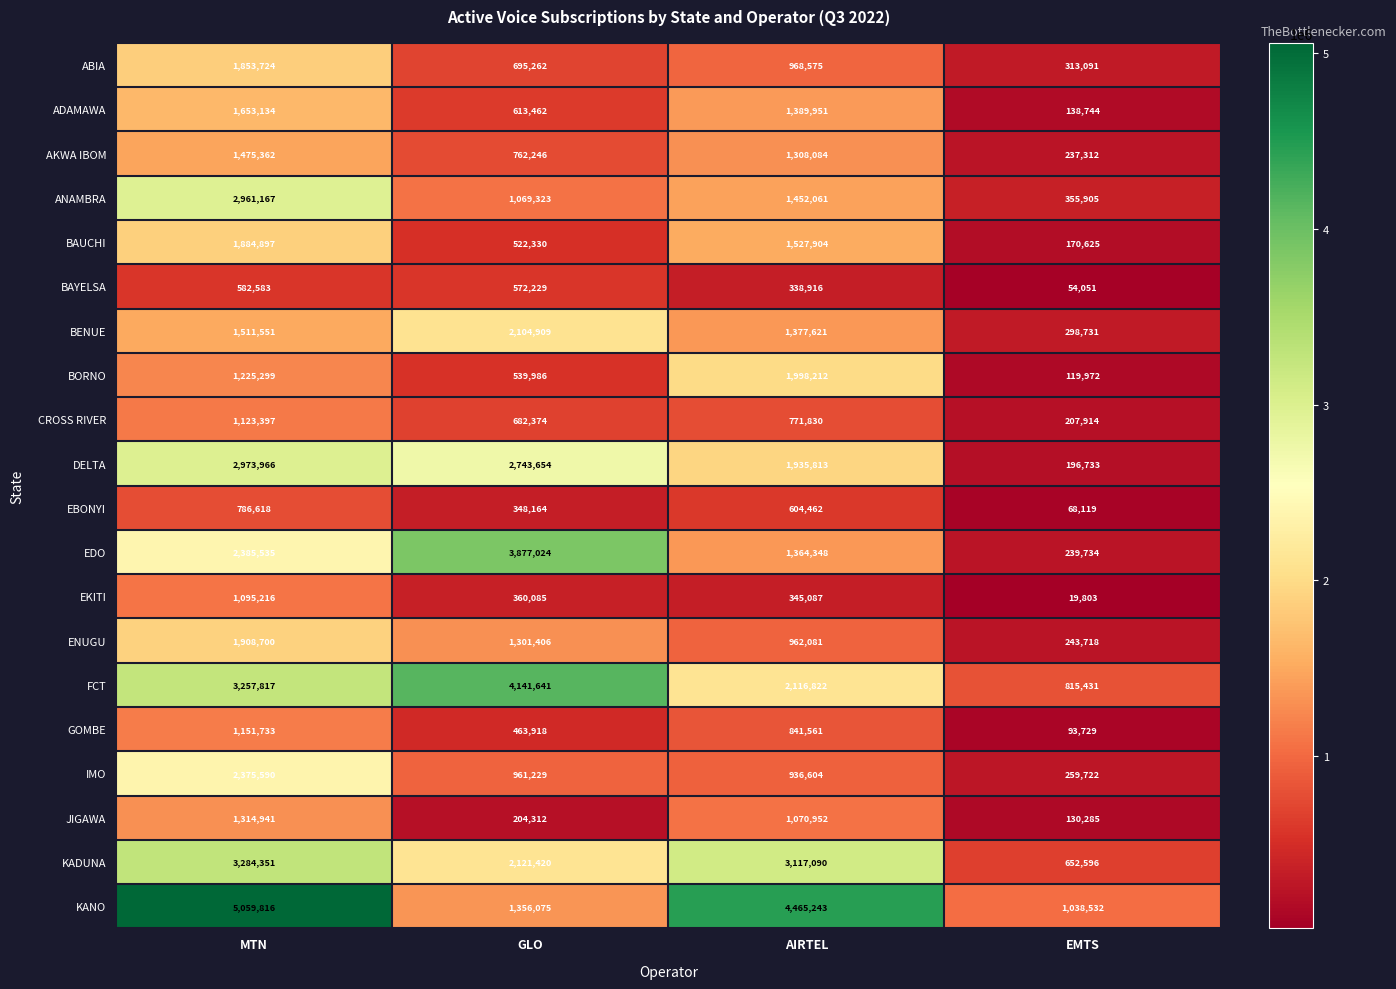

Is it true that BAYELSA equals 119502 at AIRTEL?

False